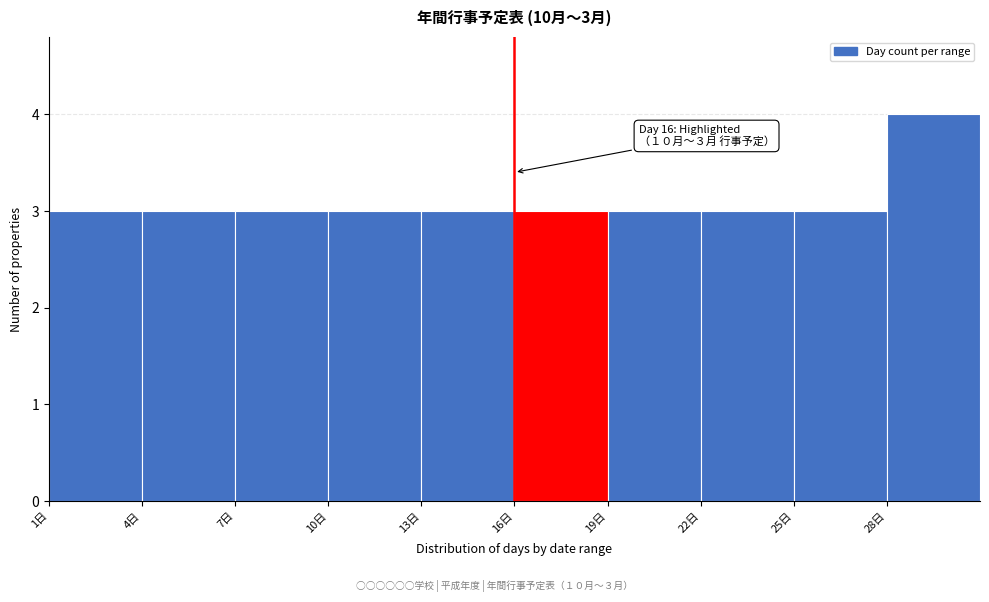

Which range on the x-axis has the tallest bar?

28 to 31